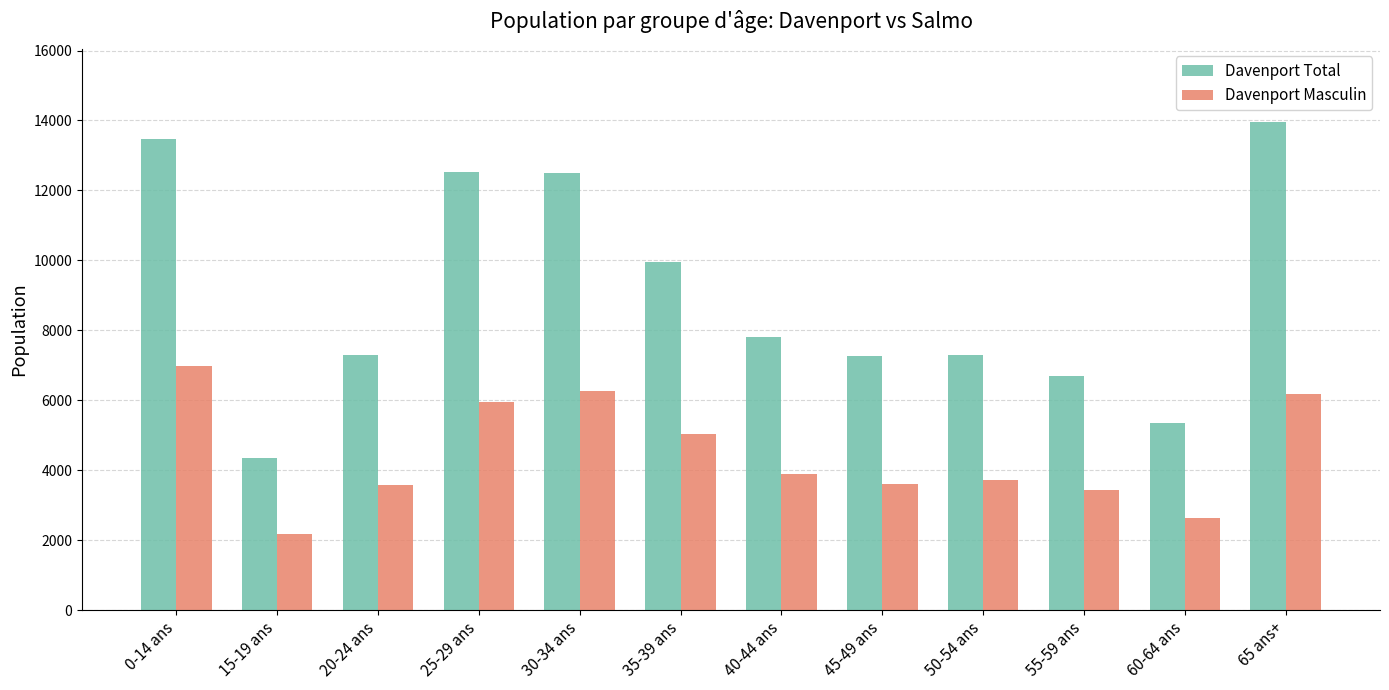

What is the difference between the highest and lowest values at 0-14 ans?

6495